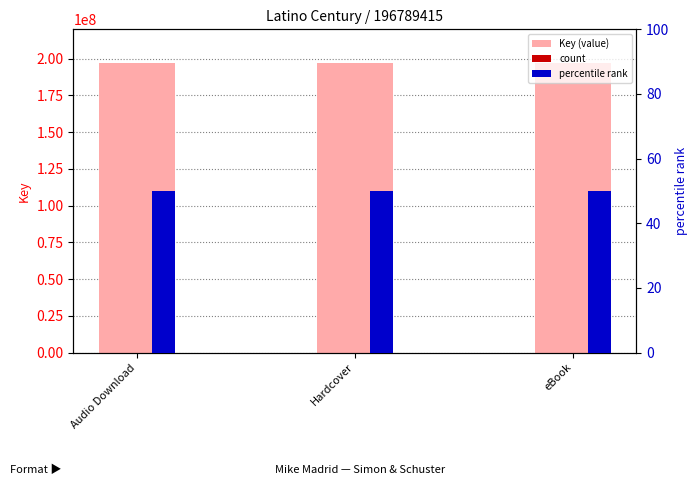

What is the sum of all Key (value) values?

590368245